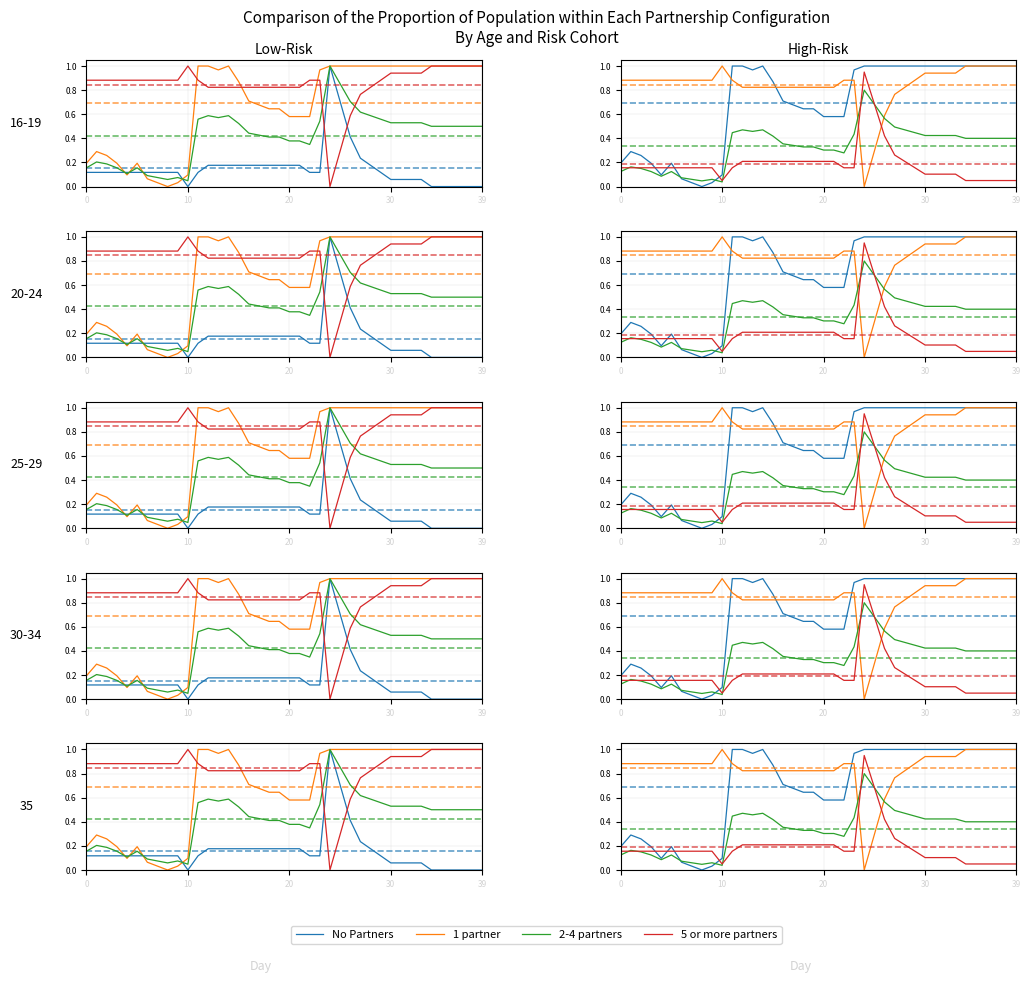

At which label is 5 or more partners closest to 0?

10